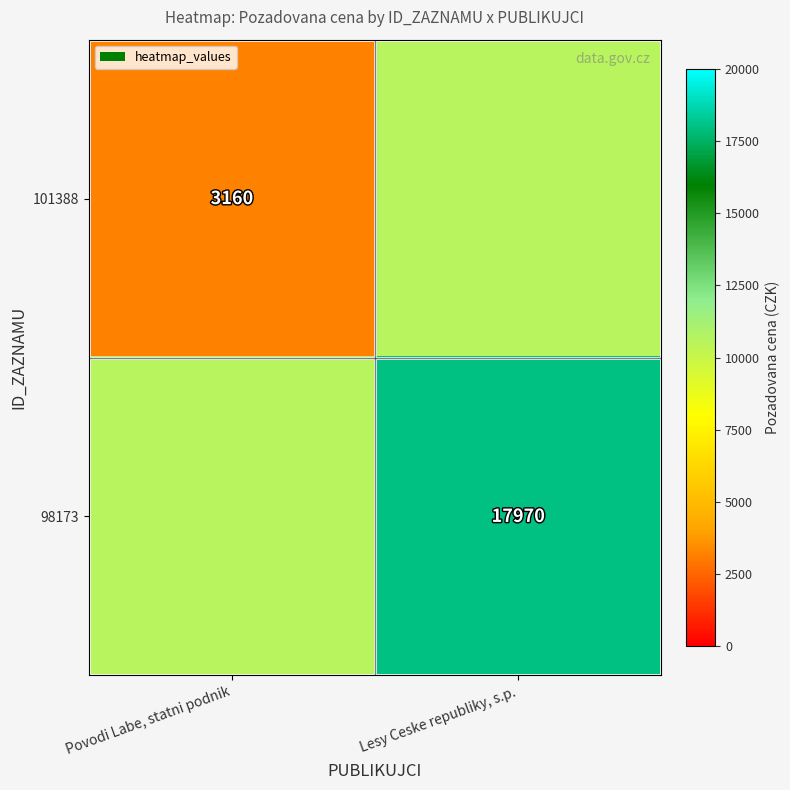

What is the spread (max minus min) of values at Lesy Ceske republiky, s.p.?

7405